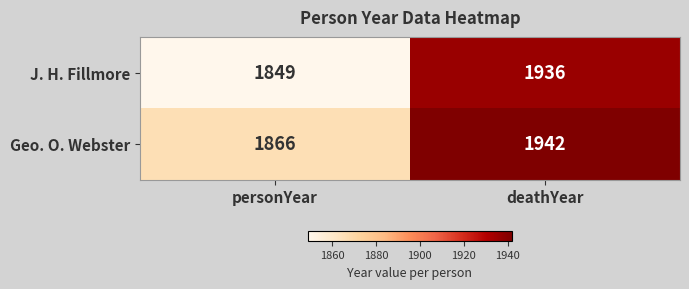

Rank the series at personYear from highest to lowest value.

Geo. O. Webster, J. H. Fillmore